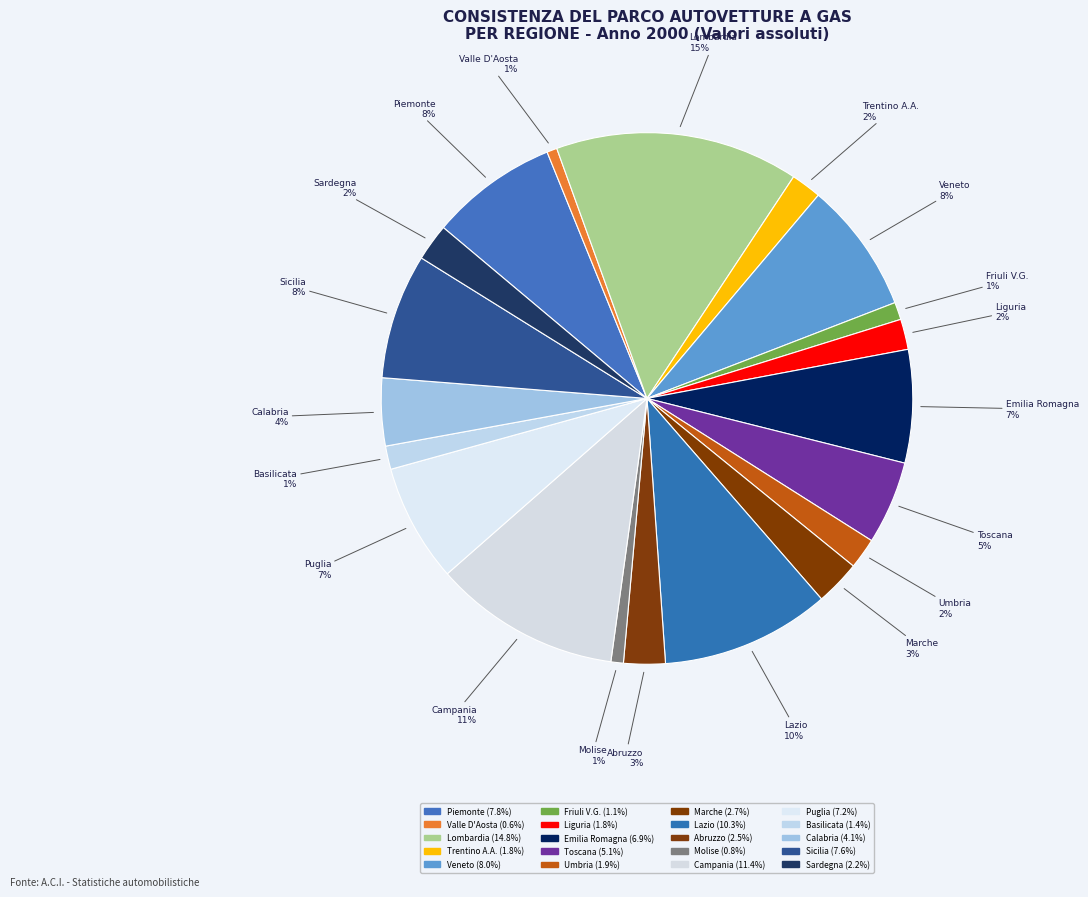

How many segments does this pie chart have?

20